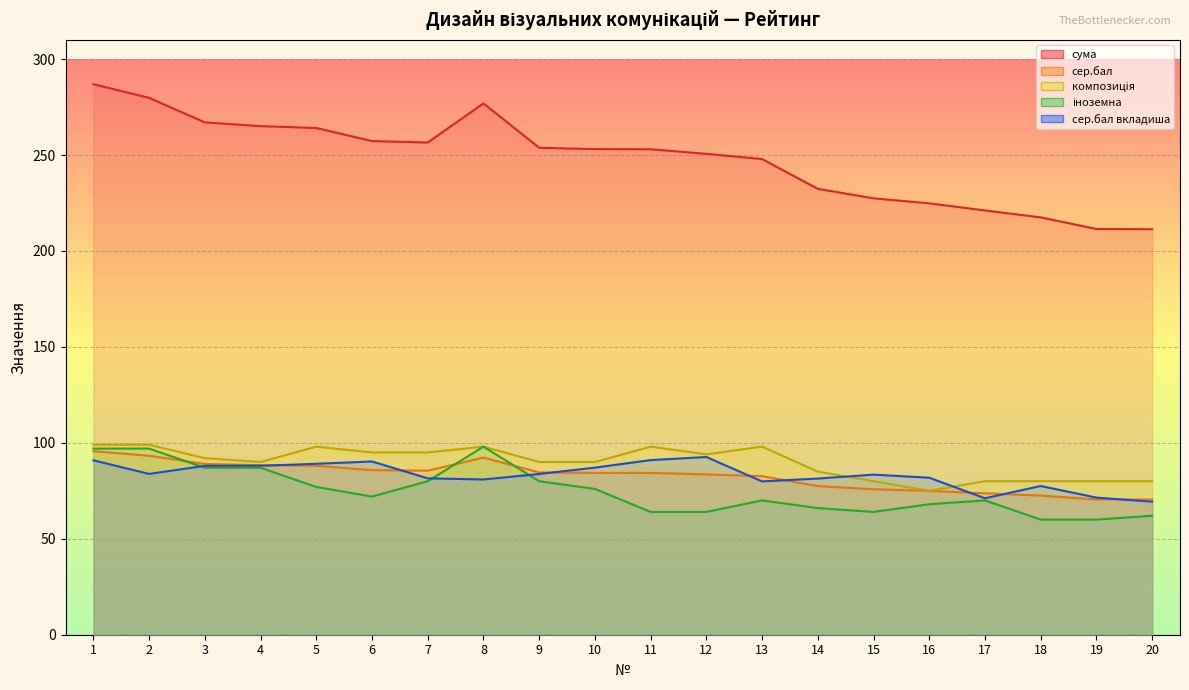

What is the highest value of the сер.бал вкладиша series?

92.6